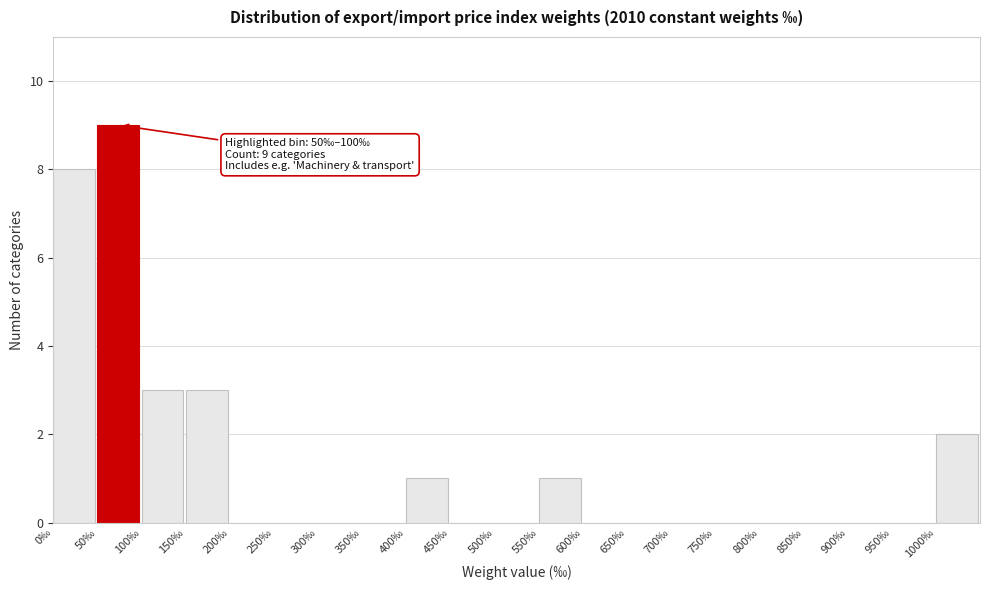

Which range on the x-axis has the tallest bar?

50 to 100